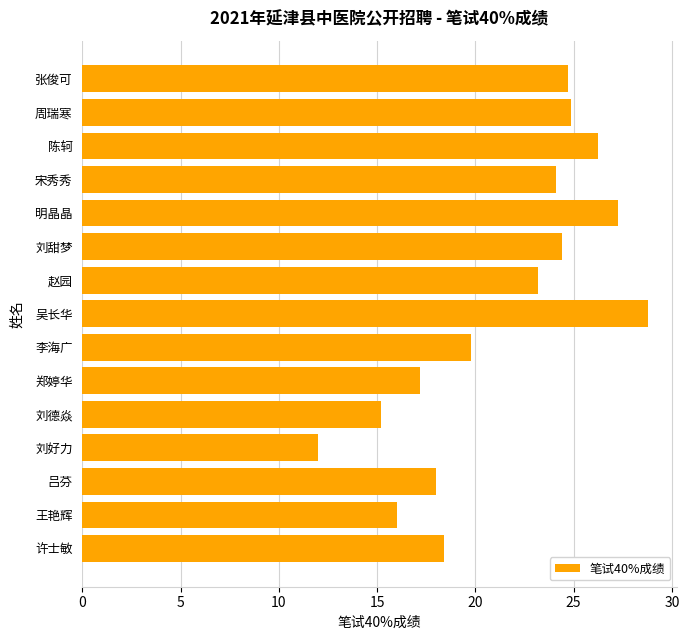

Reading bottom to top, list all the values displayed in this chart.

18.4	16.0	18.0	12.0	15.2	17.2	19.8	28.8	23.2	24.4	27.3	24.1	26.2	24.9	24.7